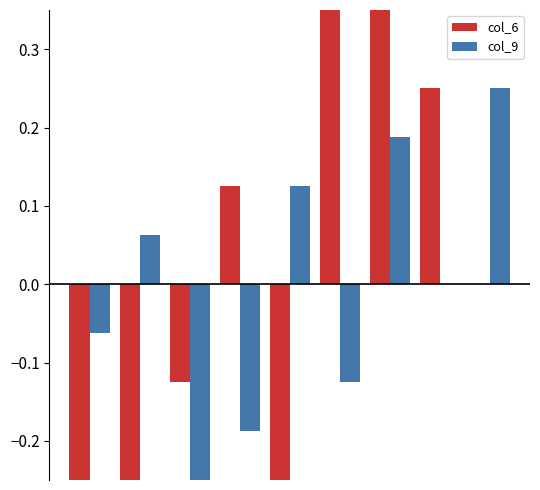

What is the value of the col_6 bar at the 8th from the left?

0.2